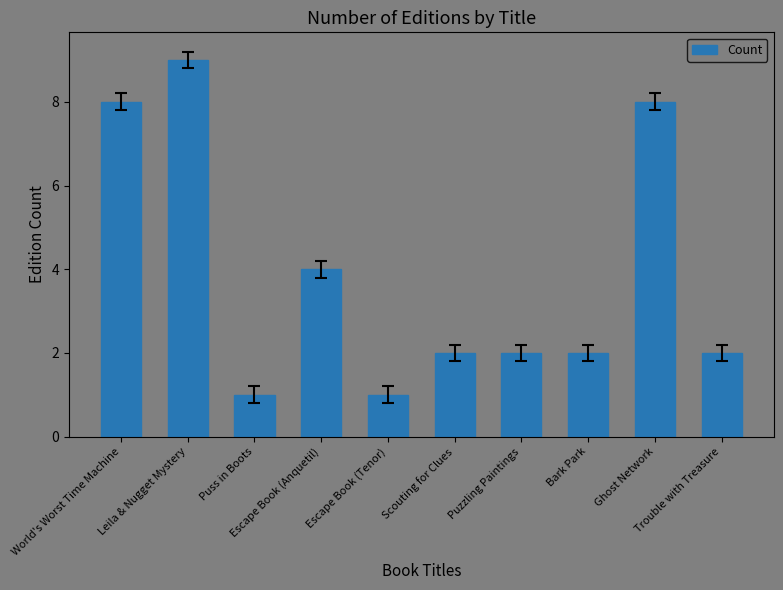

What is the sum of all values?

39